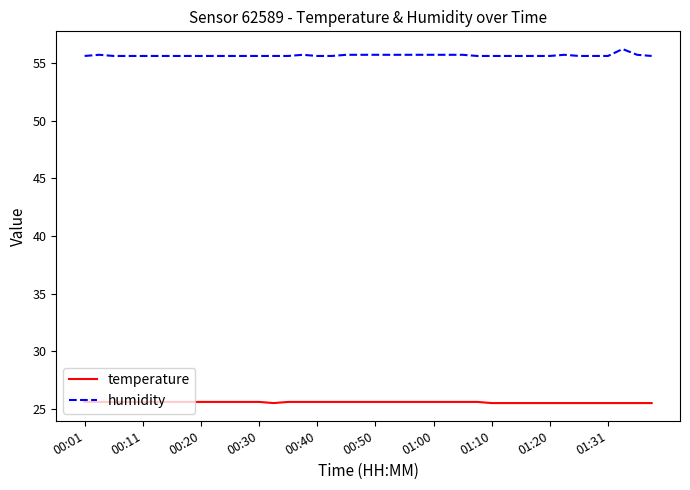

What is the minimum value for temperature?

25.5